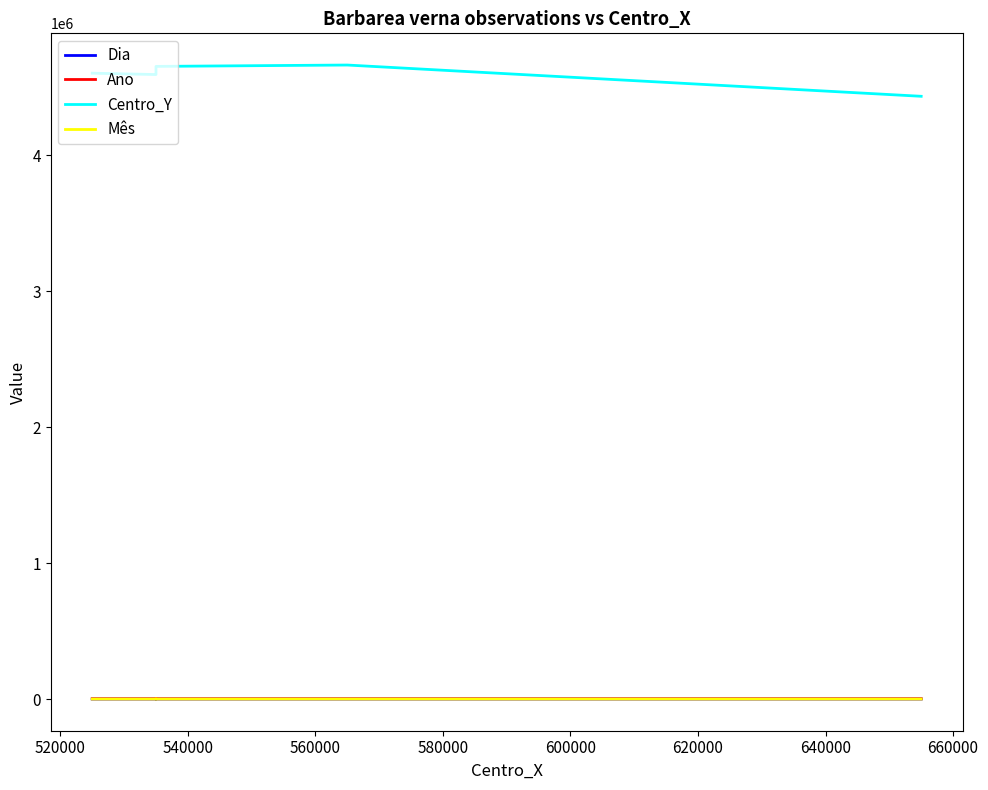

Count the number of categories in the chart.

7